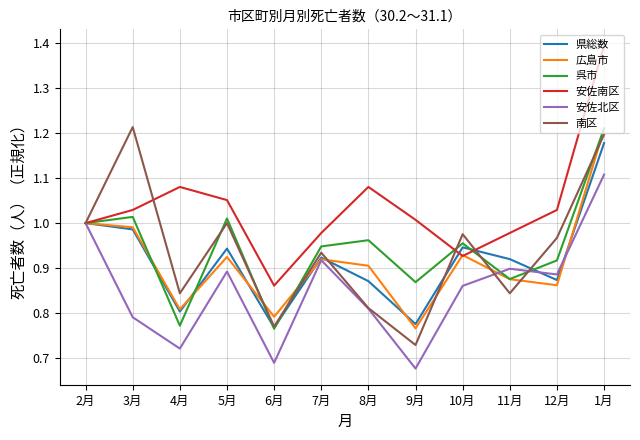

What are all the series names shown in the legend?

県総数, 広島市, 呉市, 安佐南区, 安佐北区, 南区